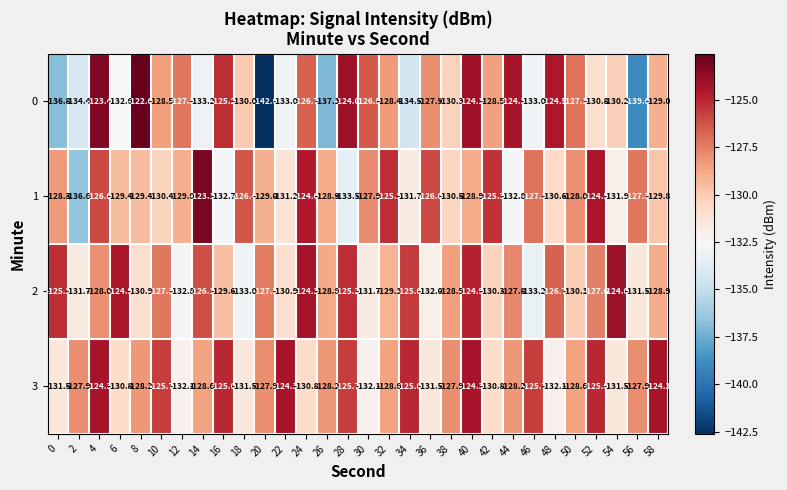

What is the difference between the second highest and second lowest values in the 3 series?

7.8